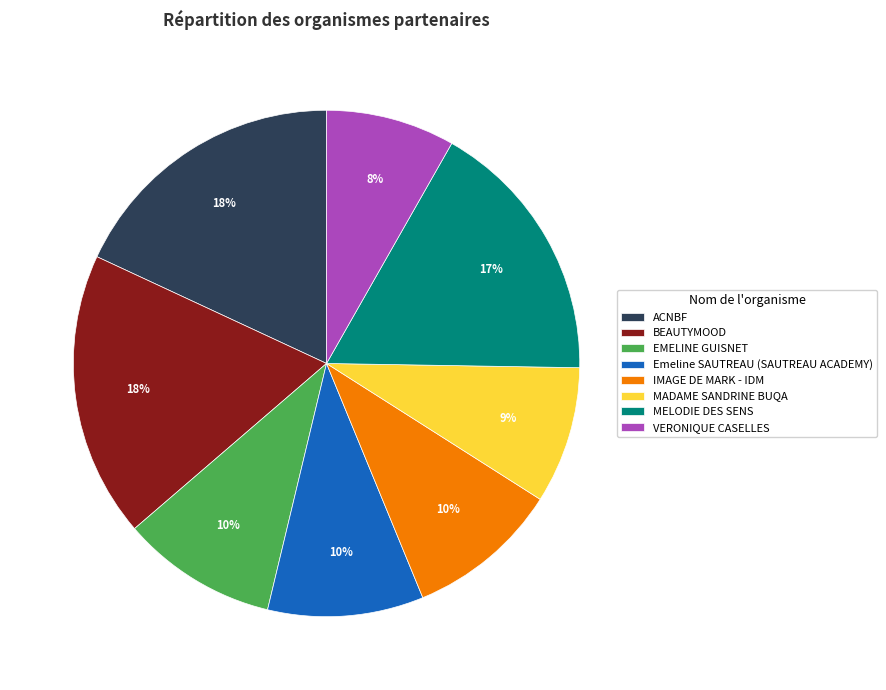

How many segments does this pie chart have?

8